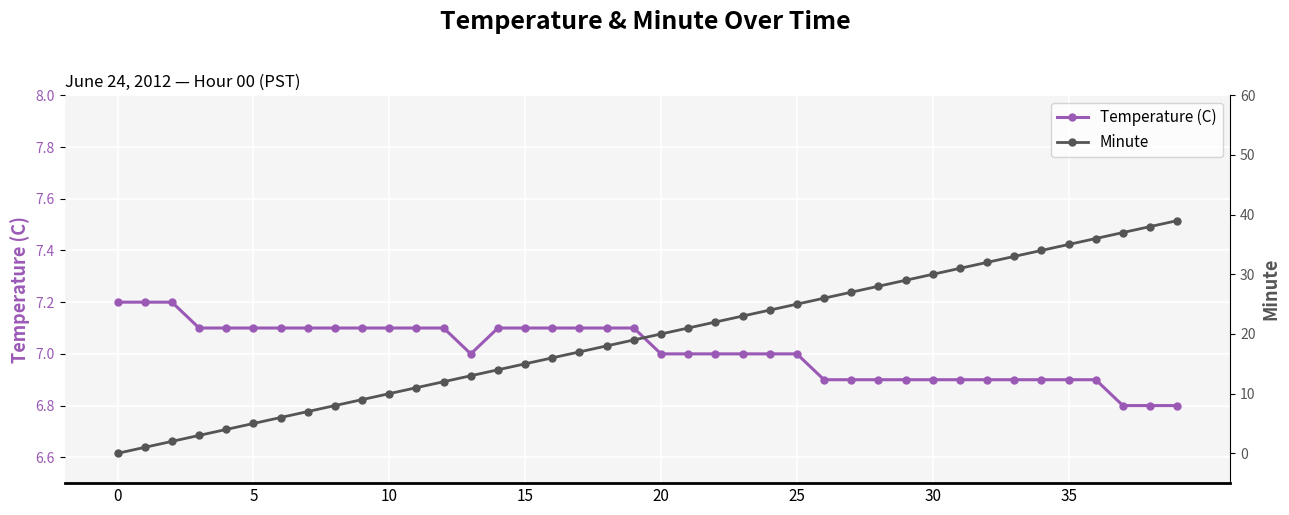

What is the highest value of the Temperature (C) series?

7.2